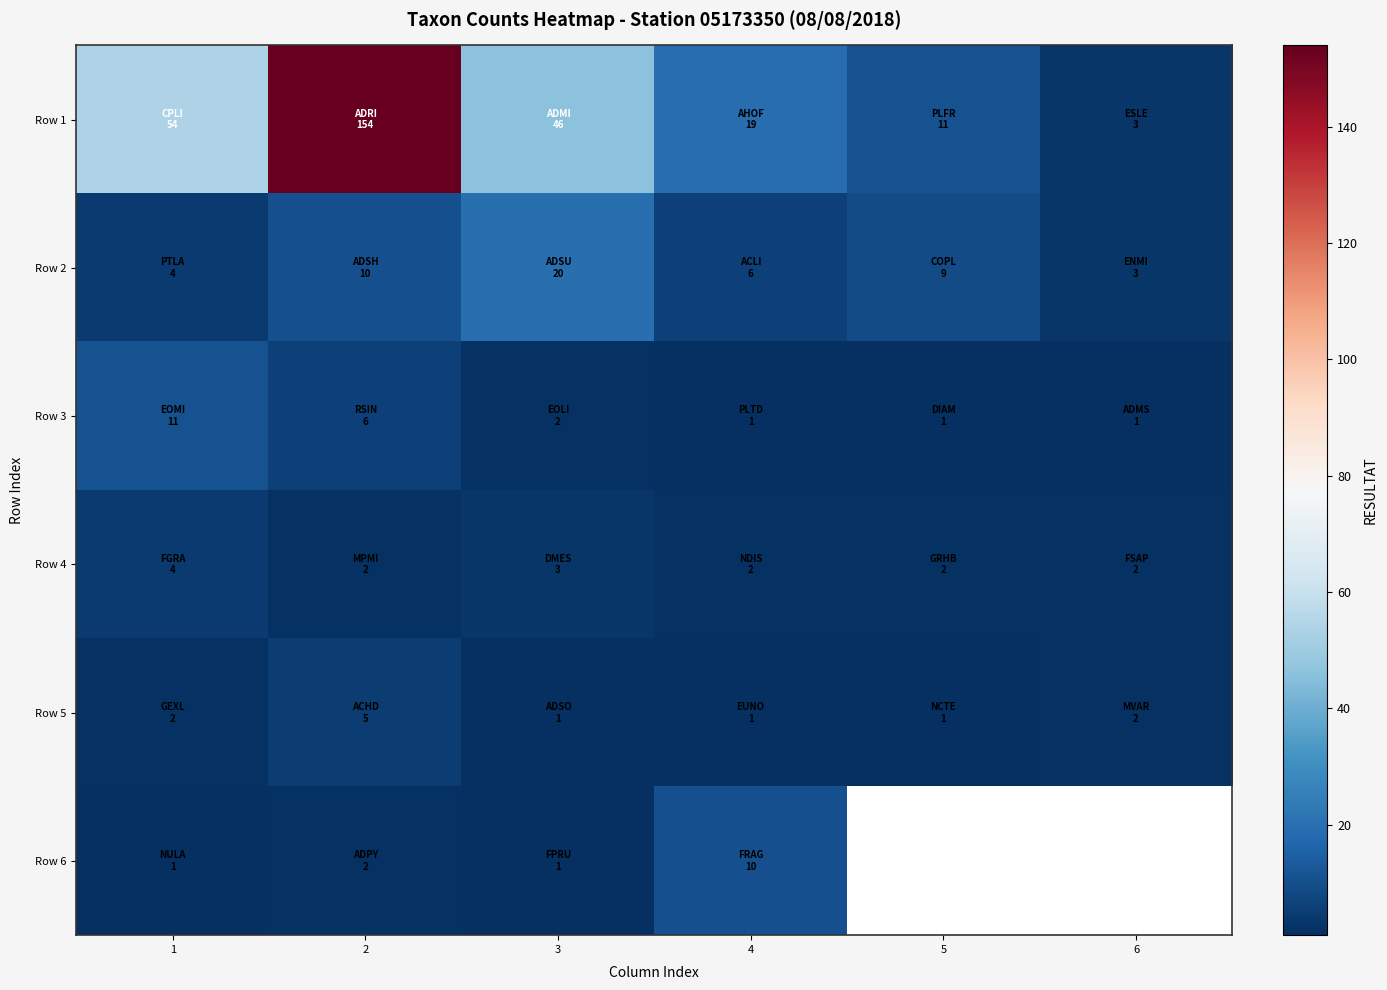

Which series has the largest range (max minus min)?

Row 1